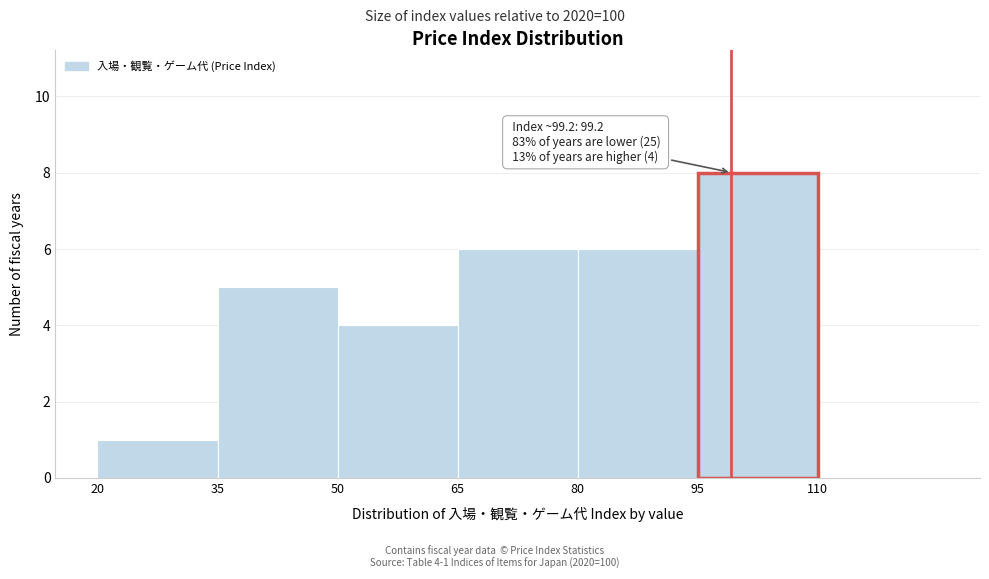

Which range on the x-axis has the tallest bar?

95 to 110